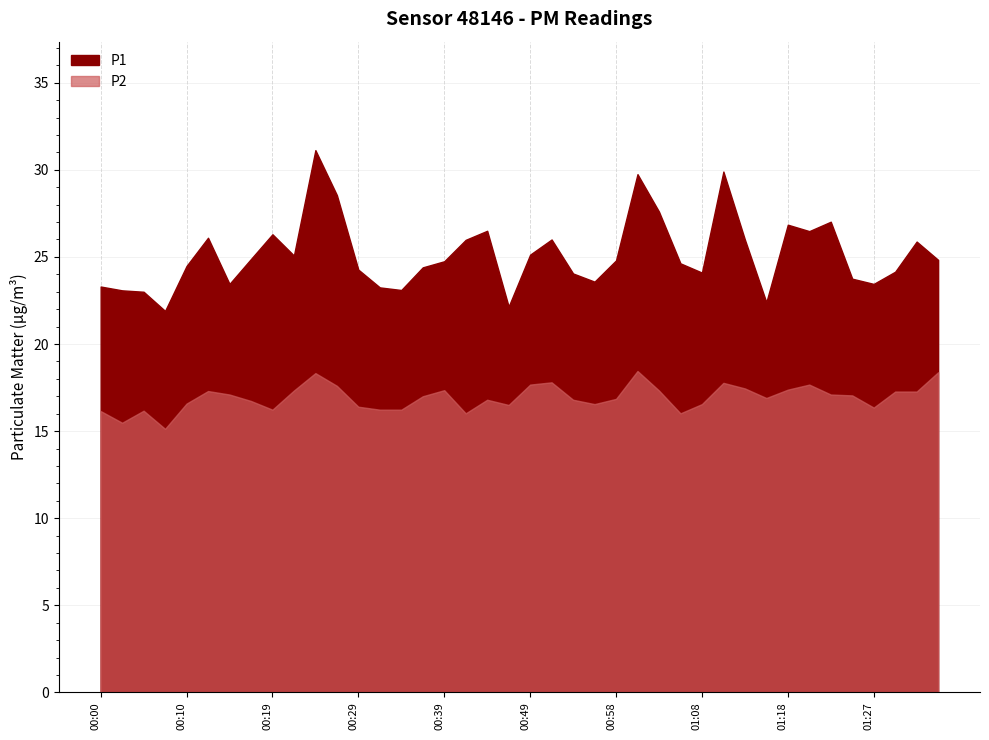

Does the chart display data point markers on the line(s)?

No